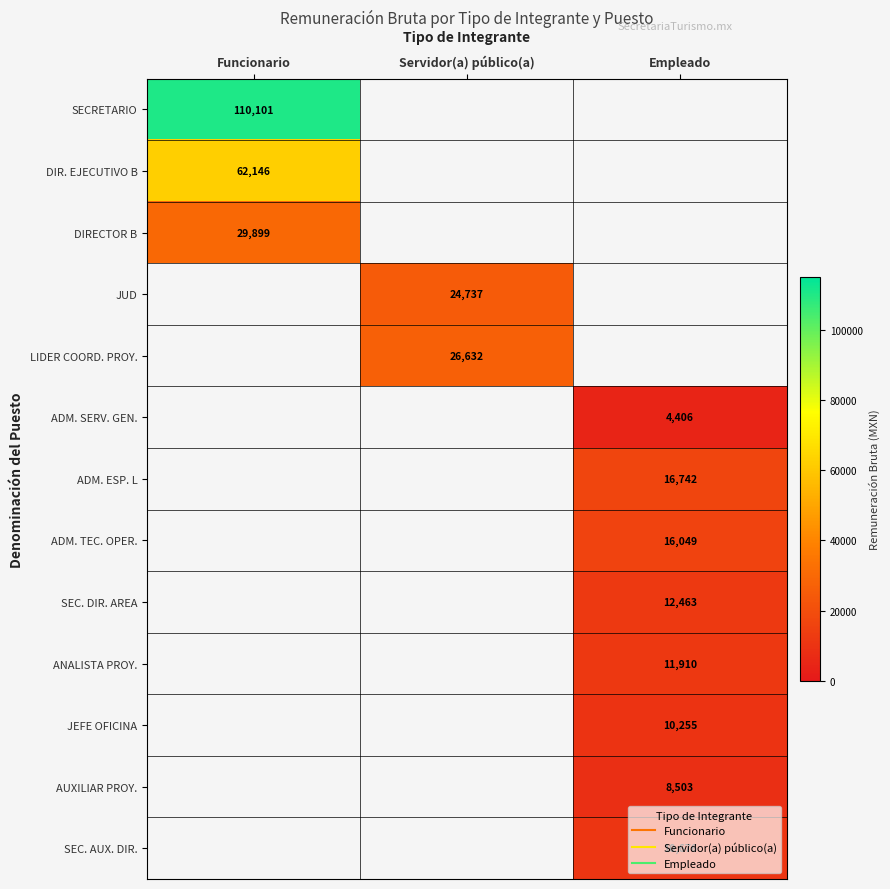

What is the spread (max minus min) of values at Funcionario?

80202.0